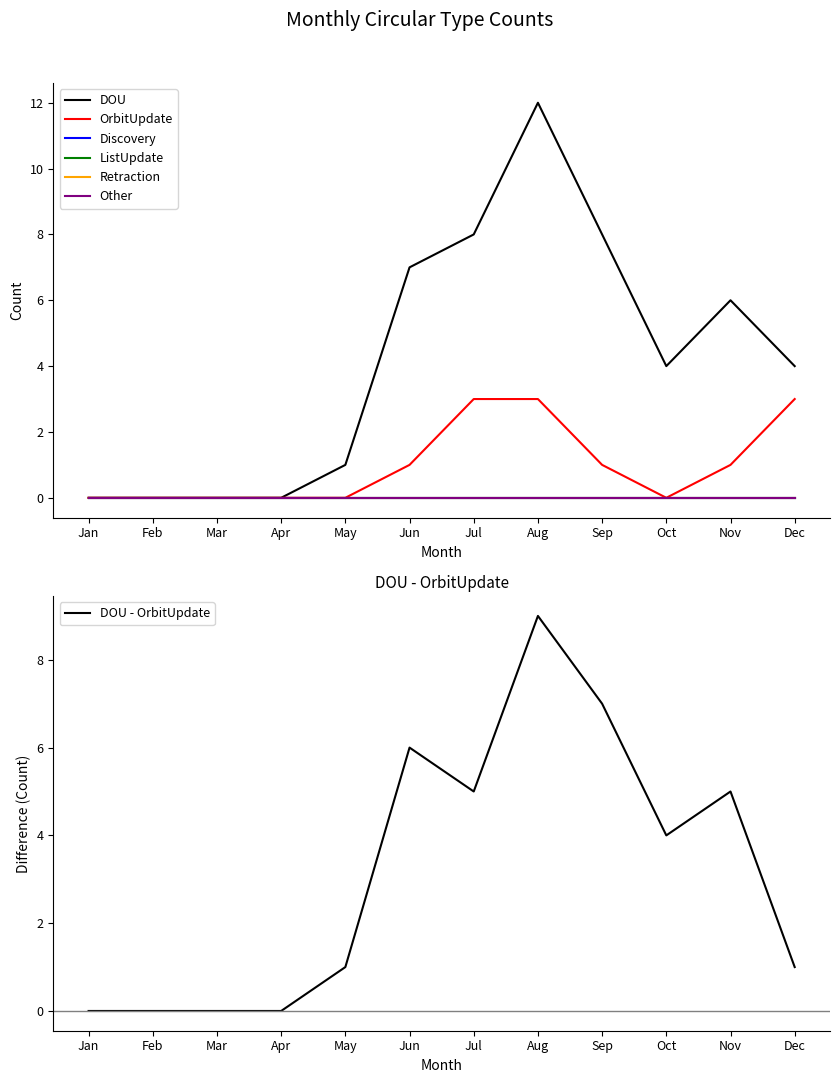

Which series has the largest total across all categories?

DOU